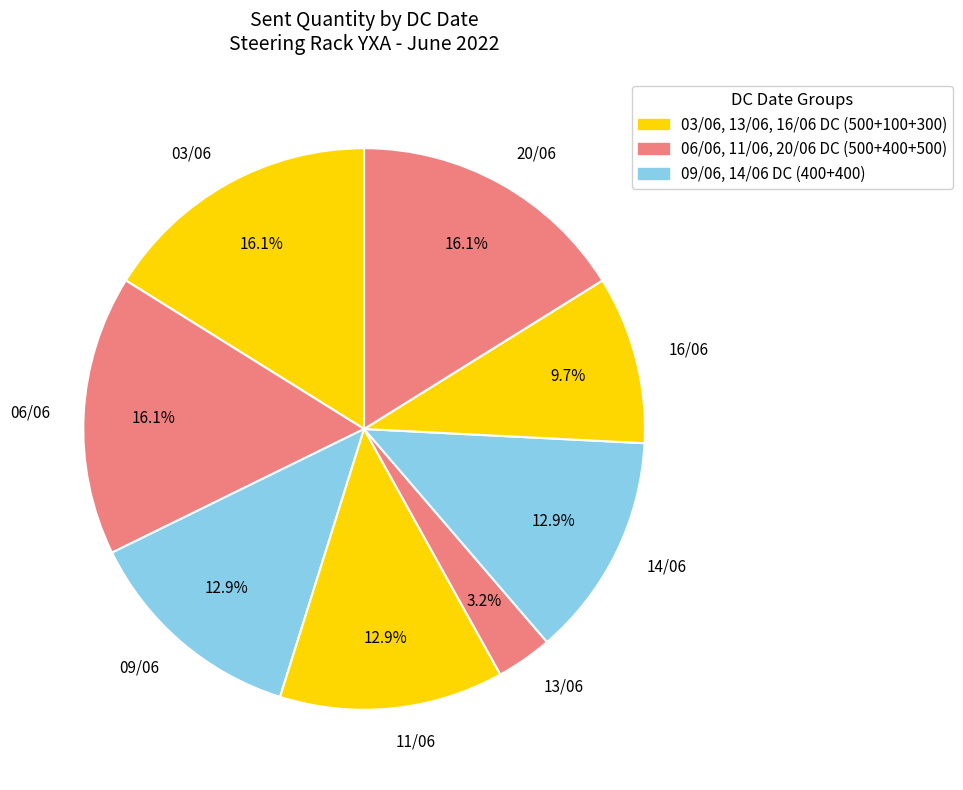

How many segments does this pie chart have?

8